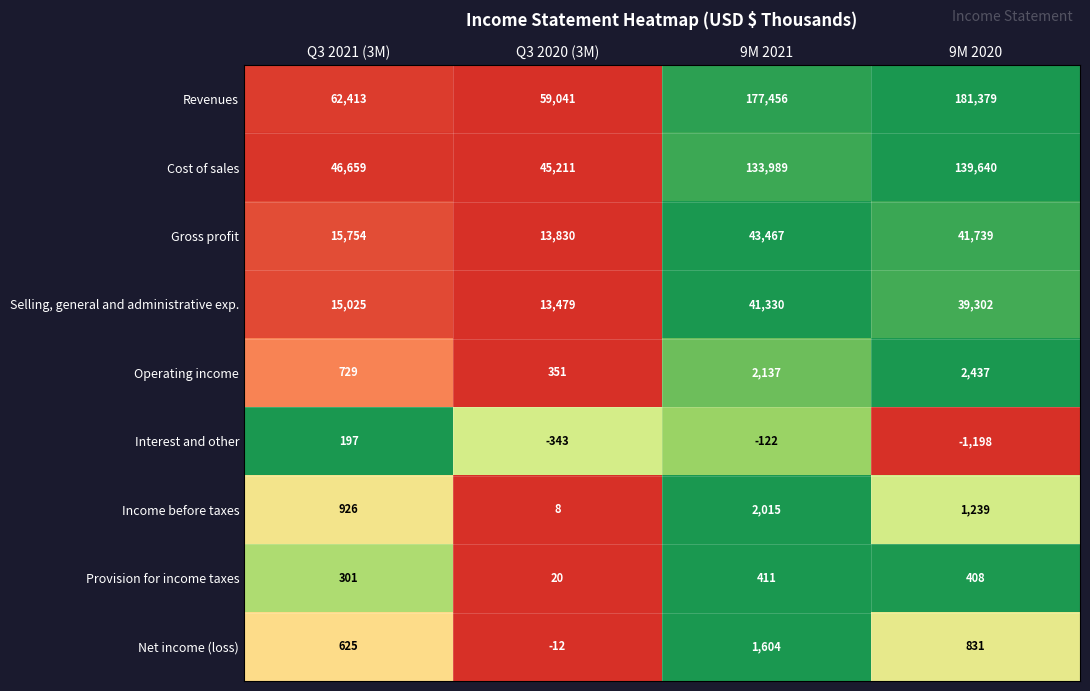

Which series changed the most between Q3 2021 (3M) and 9M 2020?

Revenues